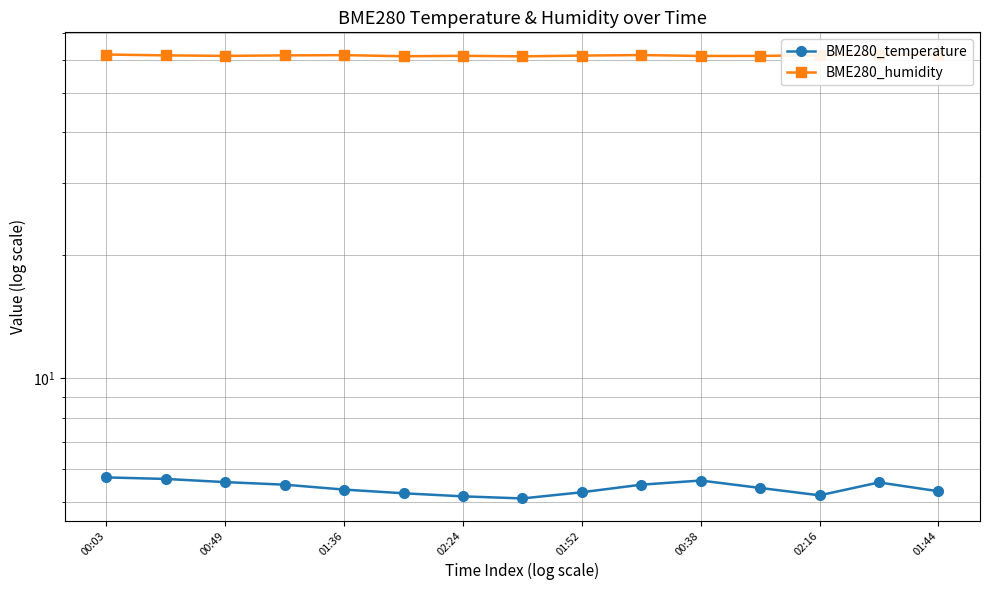

Count the number of categories in the chart.

15